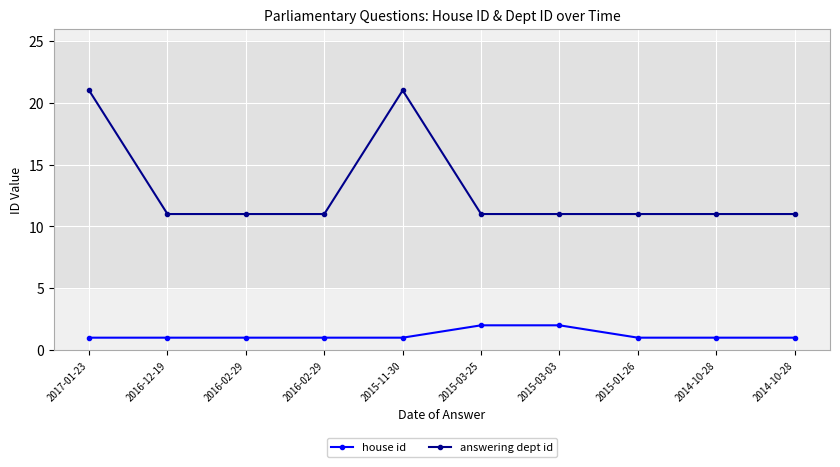

What is the minimum value for house id?

1